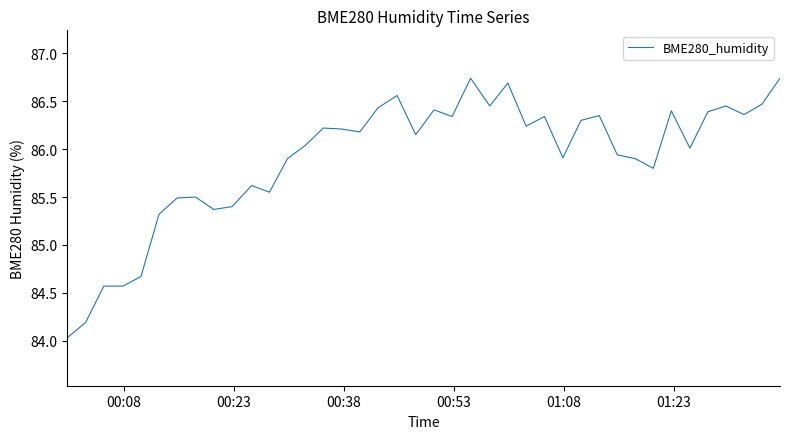

What is the difference between the maximum and minimum values?

2.7